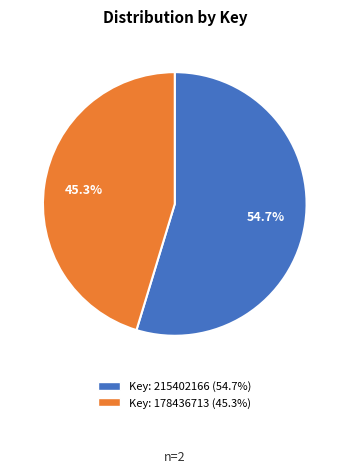

Is there a majority slice in this chart?

Yes